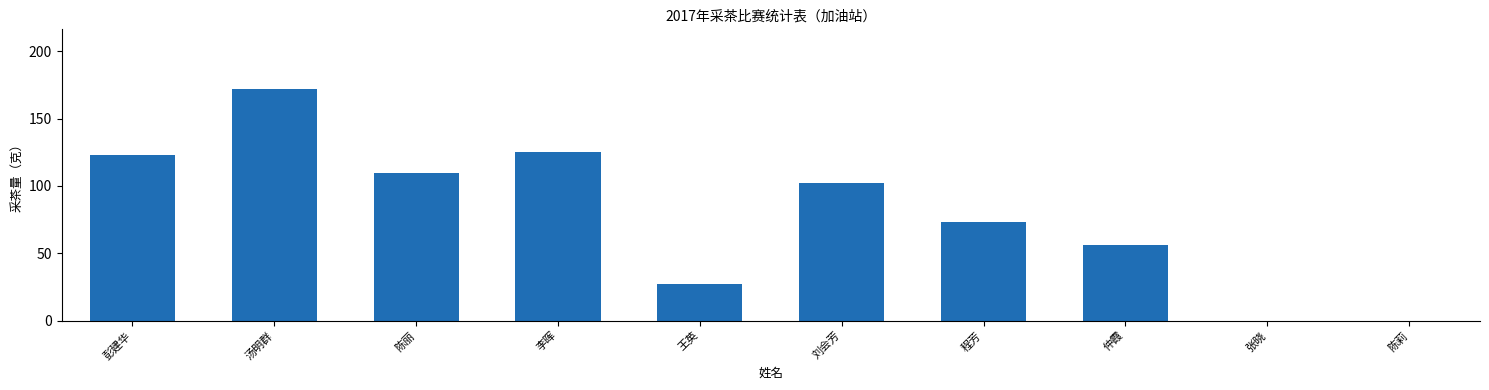

What is the sum of the values at 陈丽 and 仲霞?

166